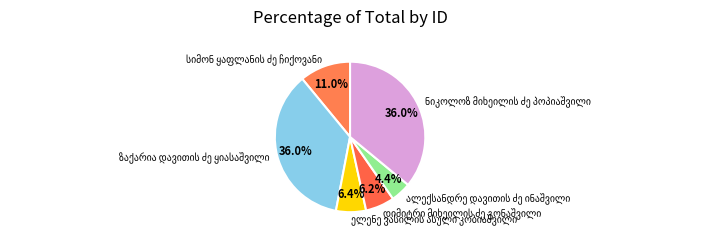

Does any single category account for the majority?

No